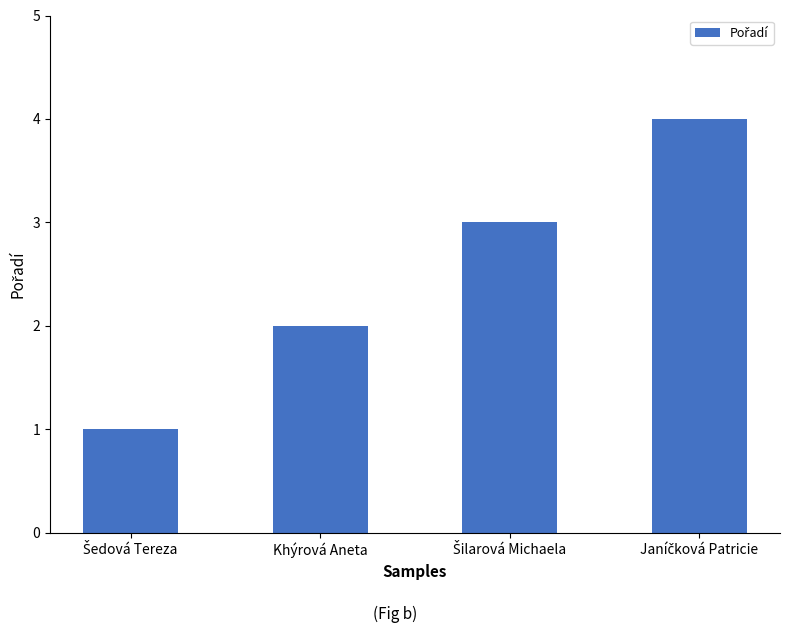

True or false: the data shows 2 at Khýrová Aneta.

True